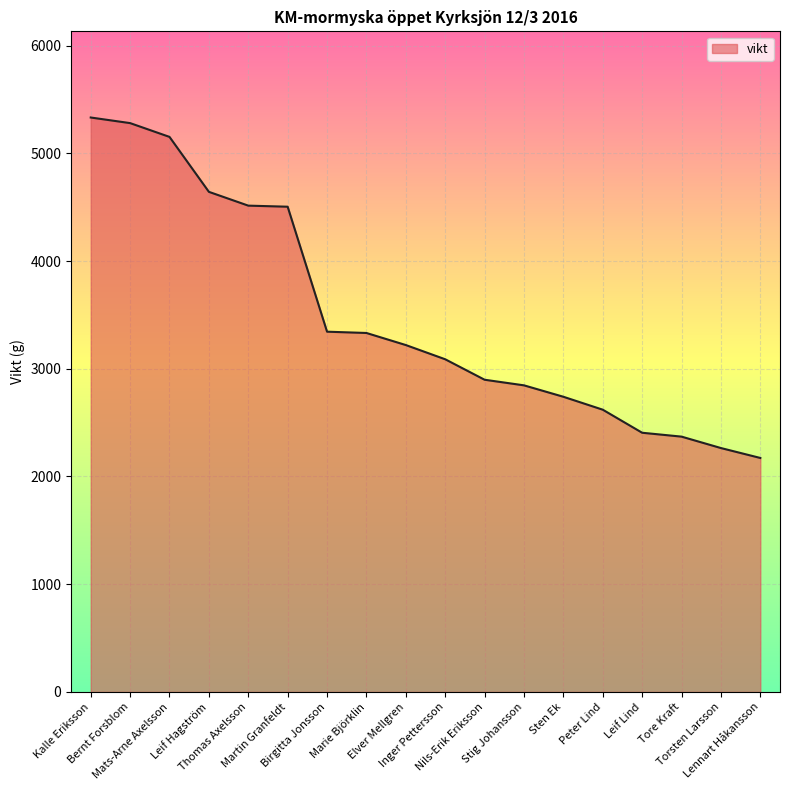

What is the change in value from Marie Björklin to Torsten Larsson?

-1068